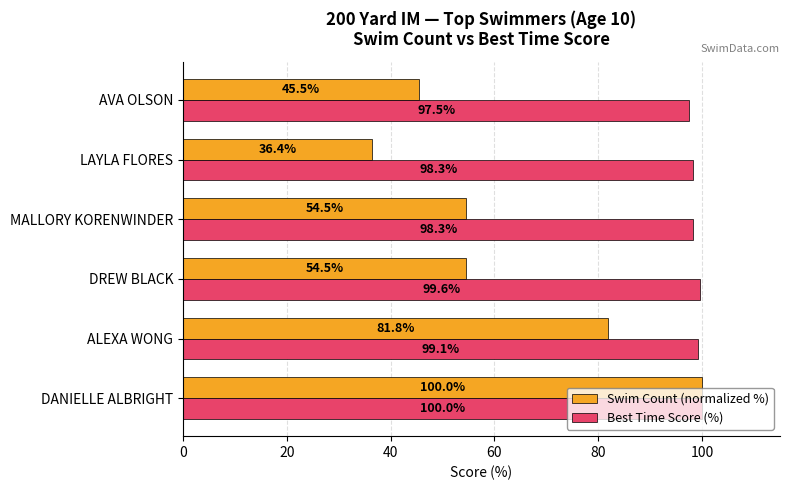

Is it true that Swim Count (normalized %) equals 50.7 at LAYLA FLORES?

False